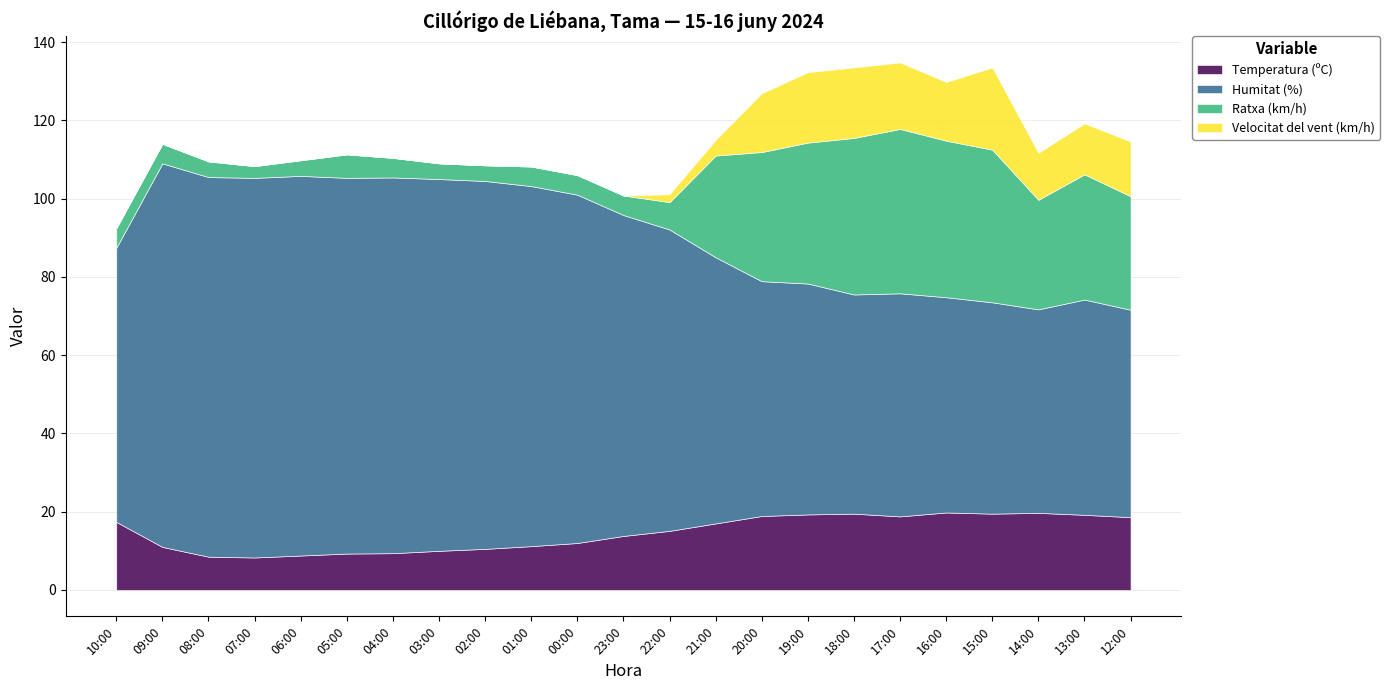

What is the average value of the Humitat (%) series?

76.0